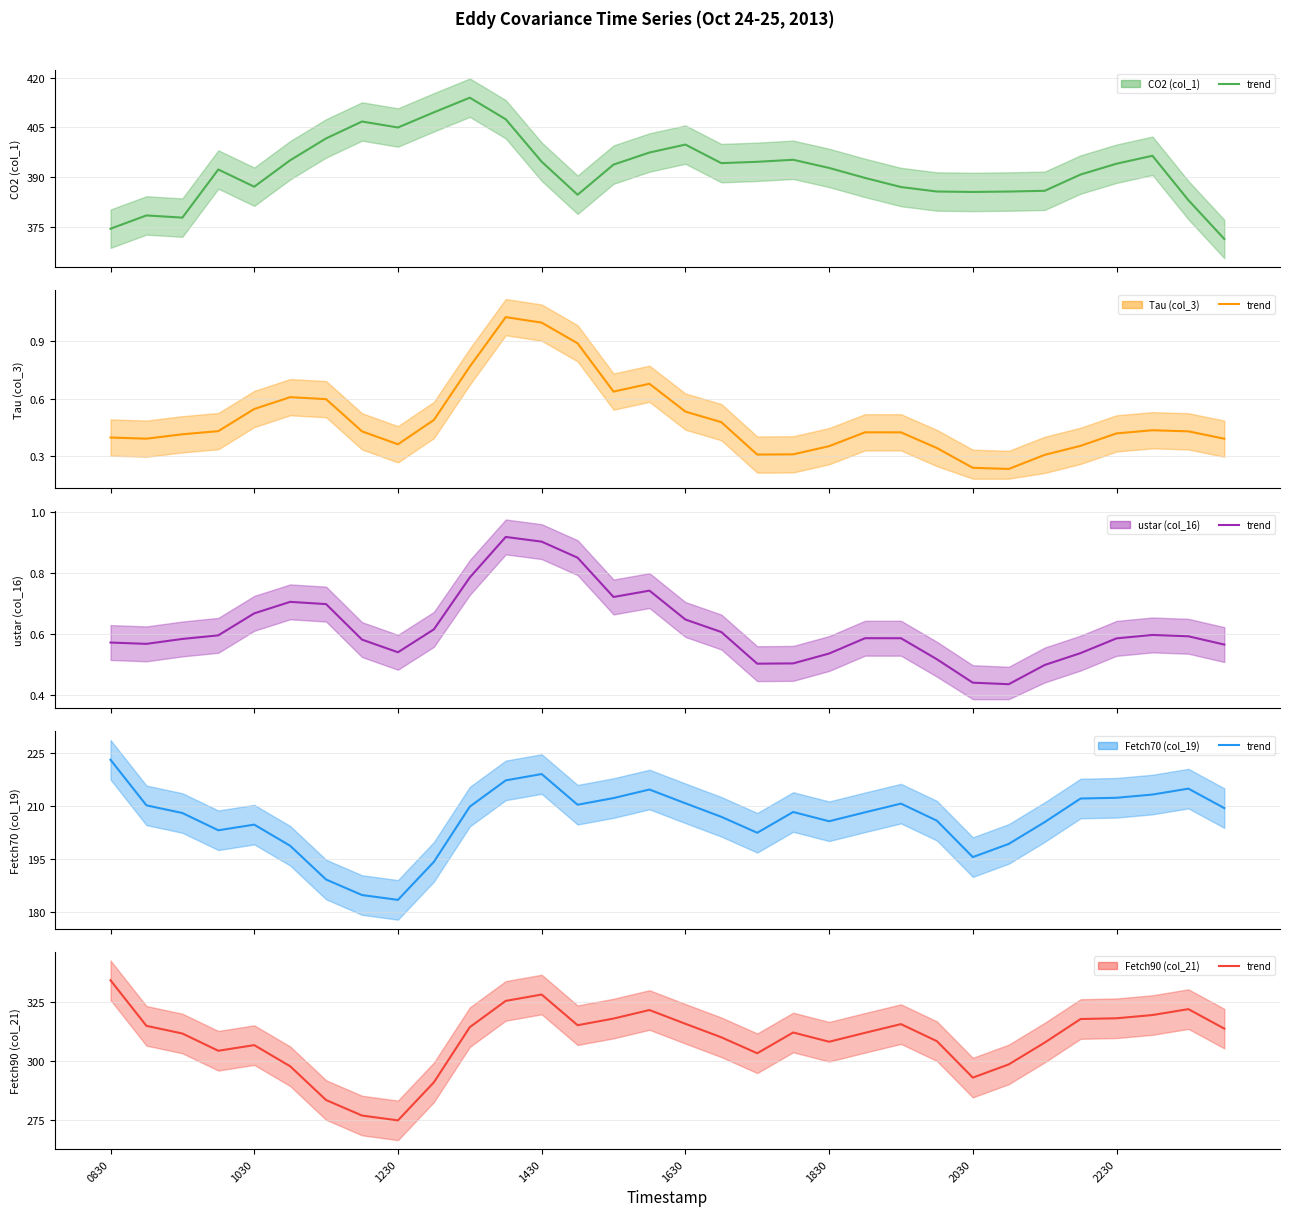

At which category does the chart reach its minimum across all series?

25